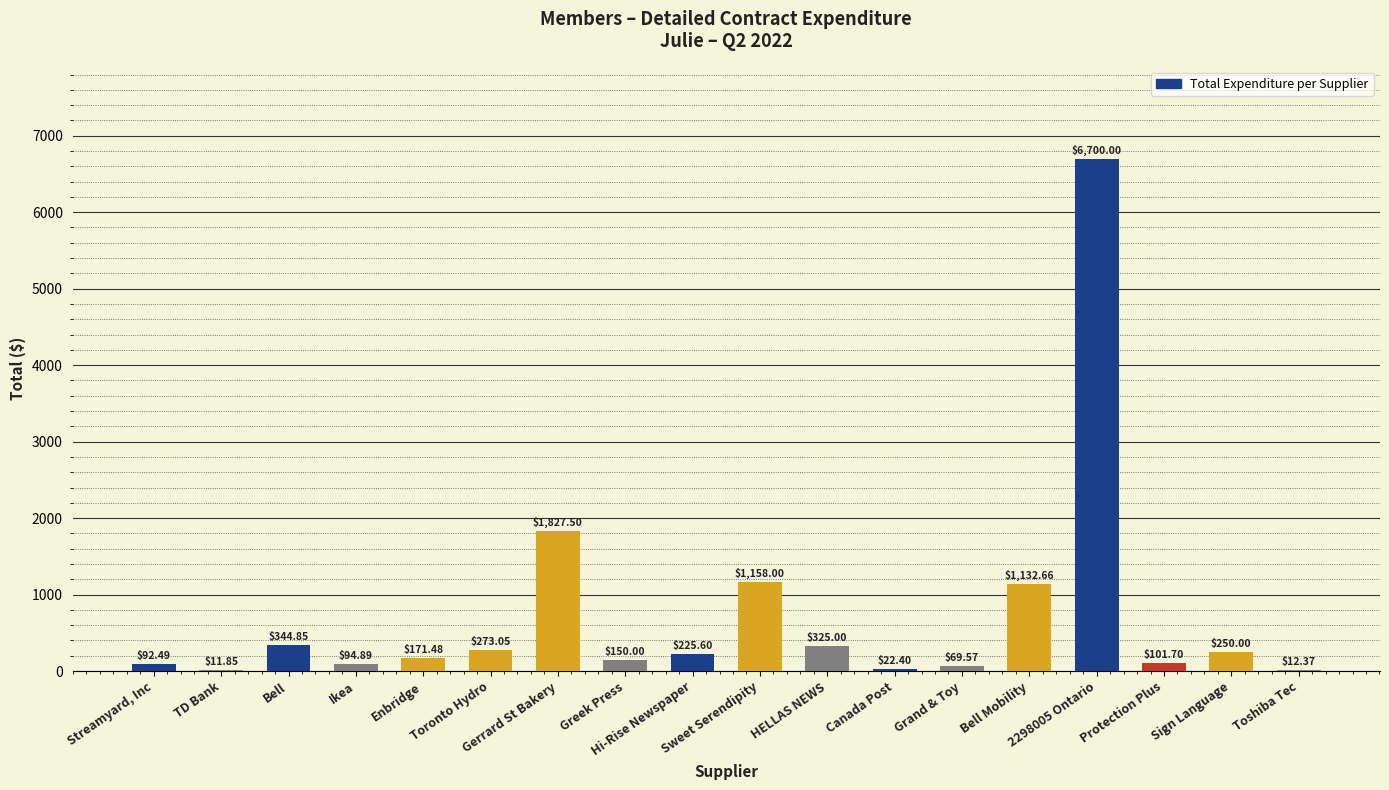

How many distinct data groups are displayed?

1